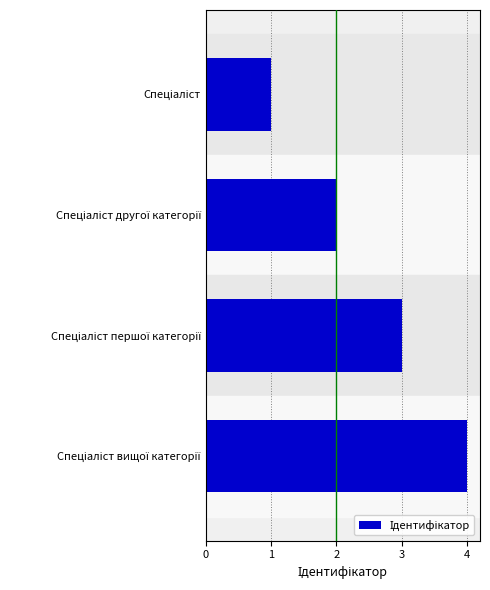

What is the difference between the maximum and minimum values?

3